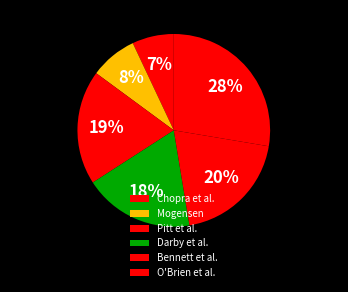

To the nearest percent, what is the average slice percentage?

17%